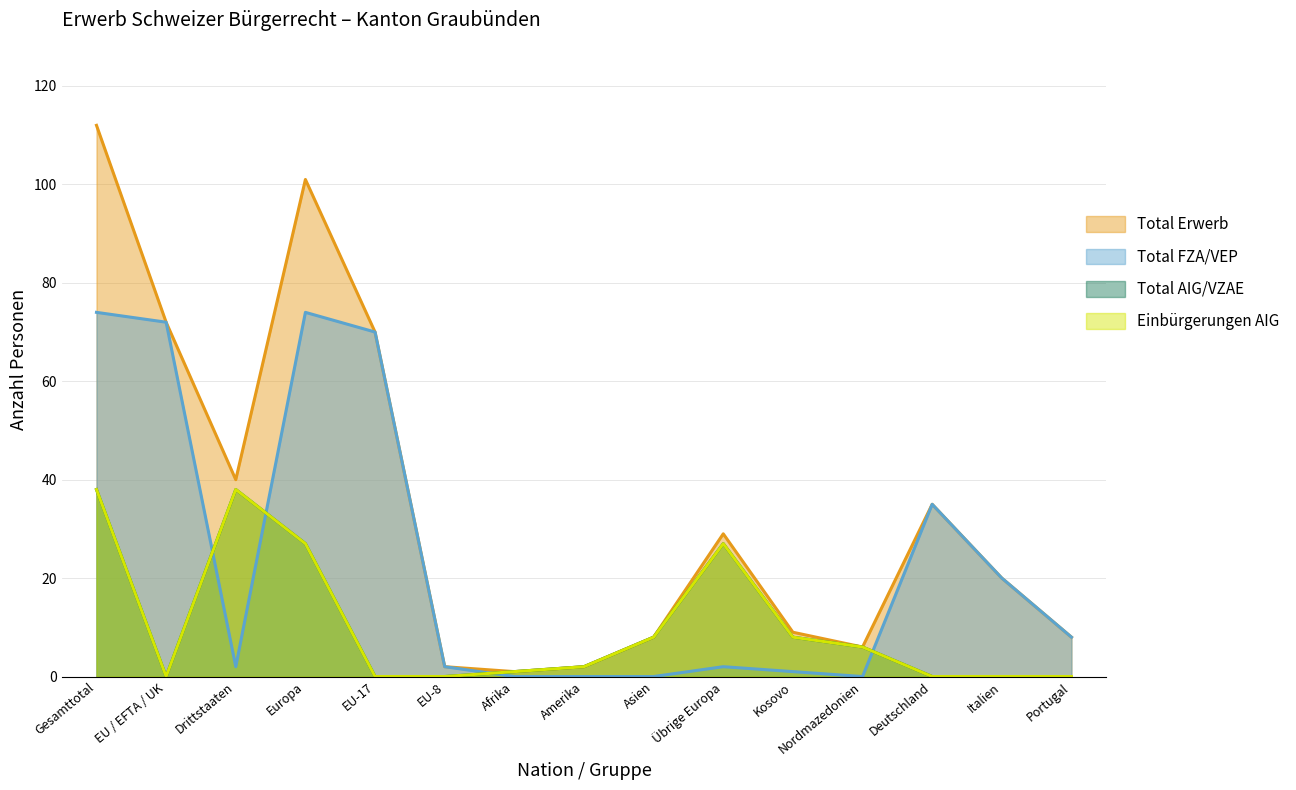

True or false: Total FZA/VEP and Total Erwerb intersect in this chart.

False